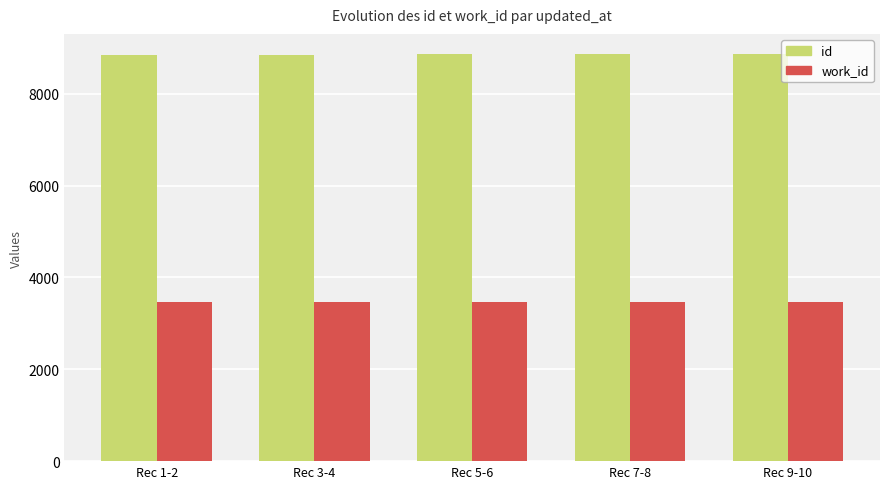

Is the value of work_id at Rec 1-2 greater than the value of id at Rec 1-2?

No